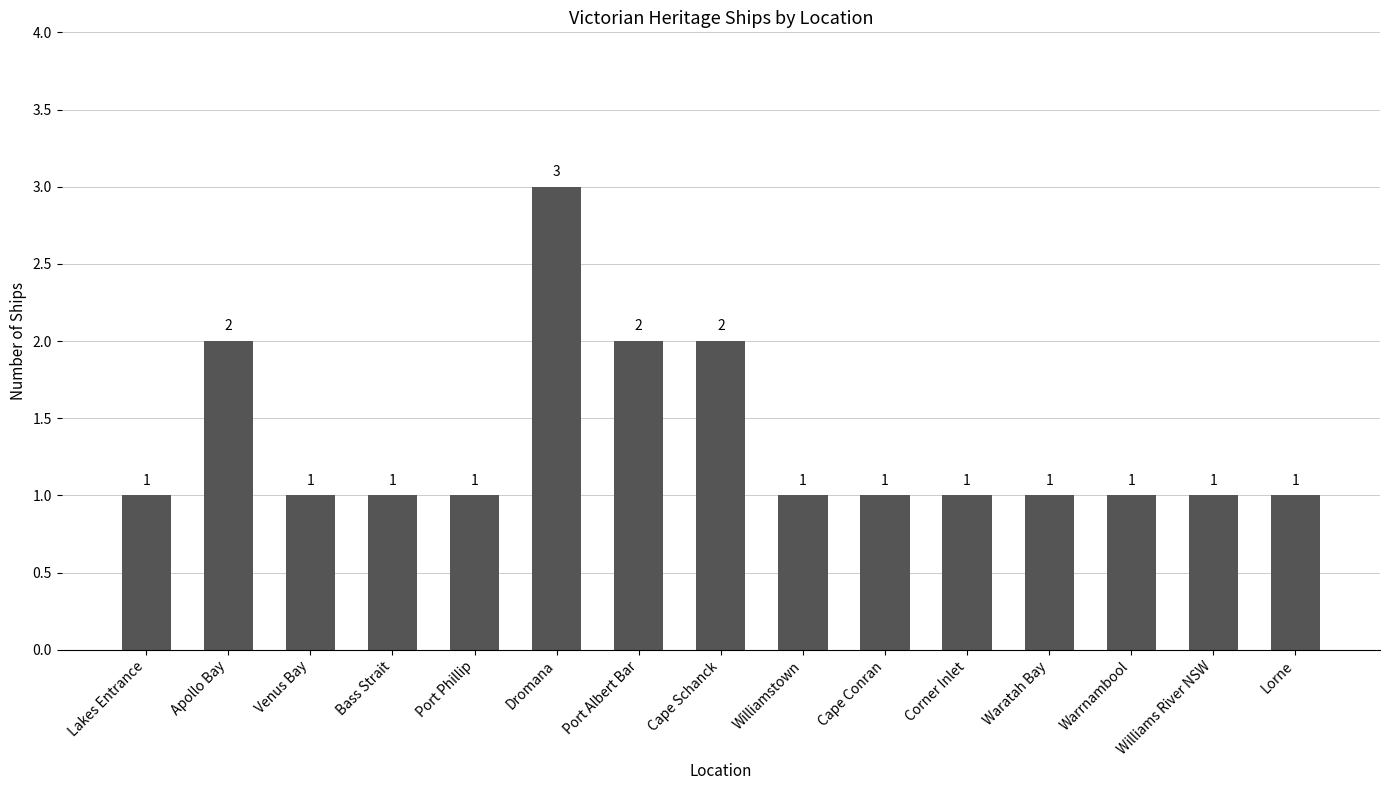

Reading left to right, list all the values displayed in this chart.

Lakes Entrance=1	Apollo Bay=2	Venus Bay=1	Bass Strait=1	Port Phillip=1	Dromana=3	Port Albert Bar=2	Cape Schanck=2	Williamstown=1	Cape Conran=1	Corner Inlet=1	Waratah Bay=1	Warrnambool=1	Williams River NSW=1	Lorne=1